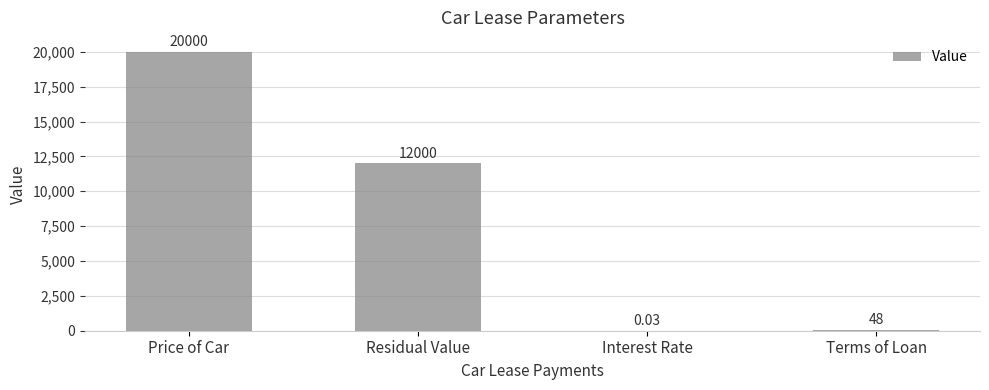

What is the sum of the values at Terms of Loan and Interest Rate?

48.0